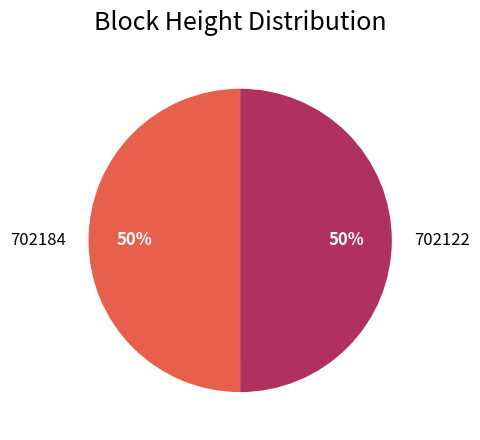

Count the number of slices in the pie.

2